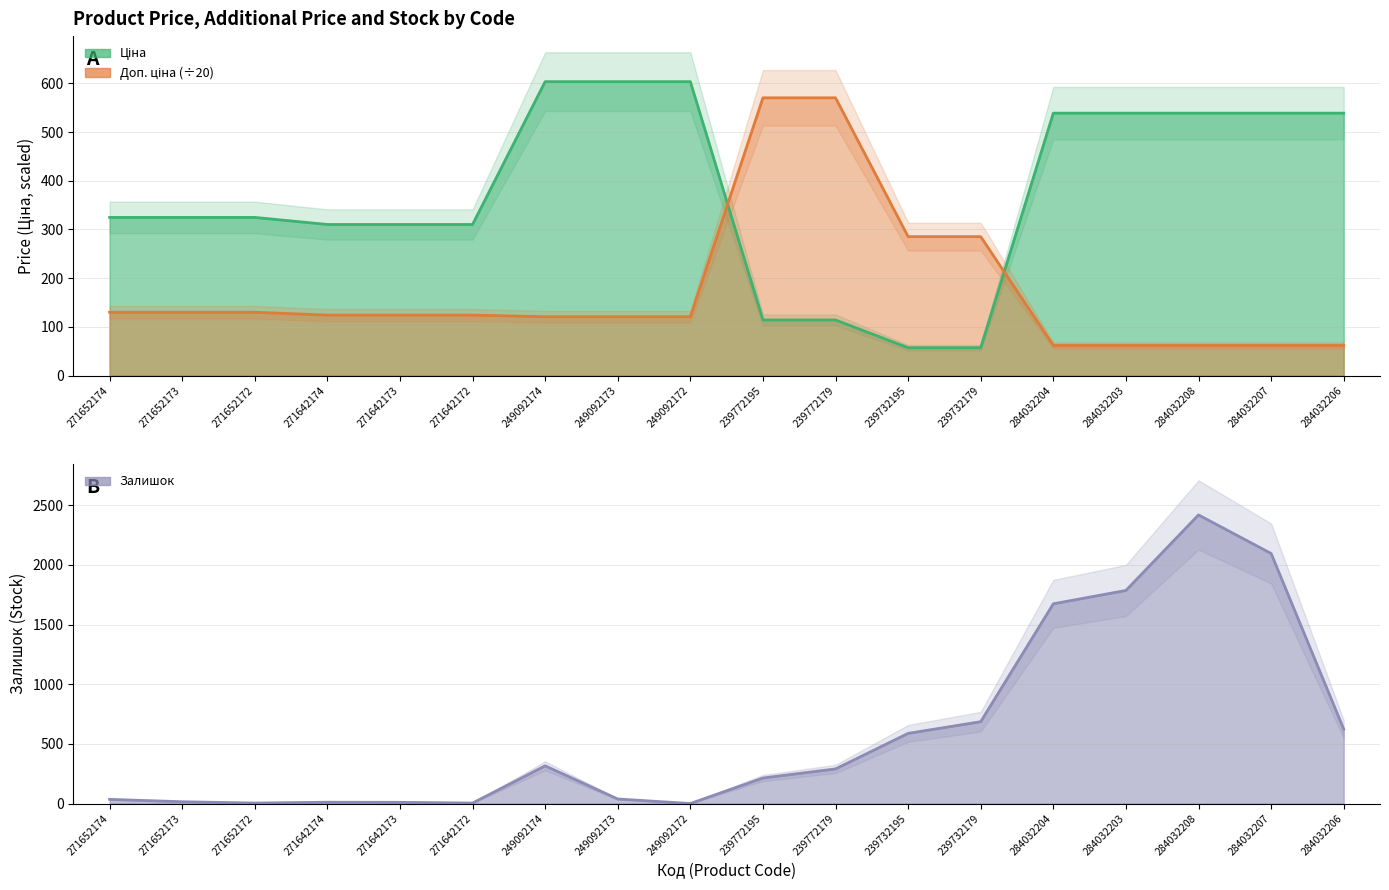

List the series in order of their peak value, lowest first.

Доп. ціна, Ціна, Залишок